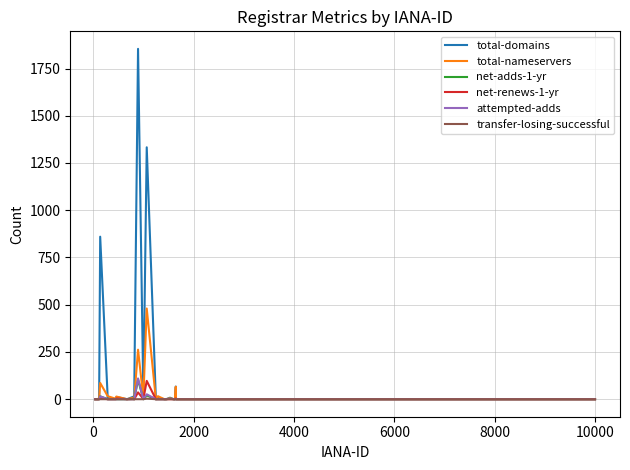

What is the difference between the maximum and minimum values in the attempted-adds series?

110